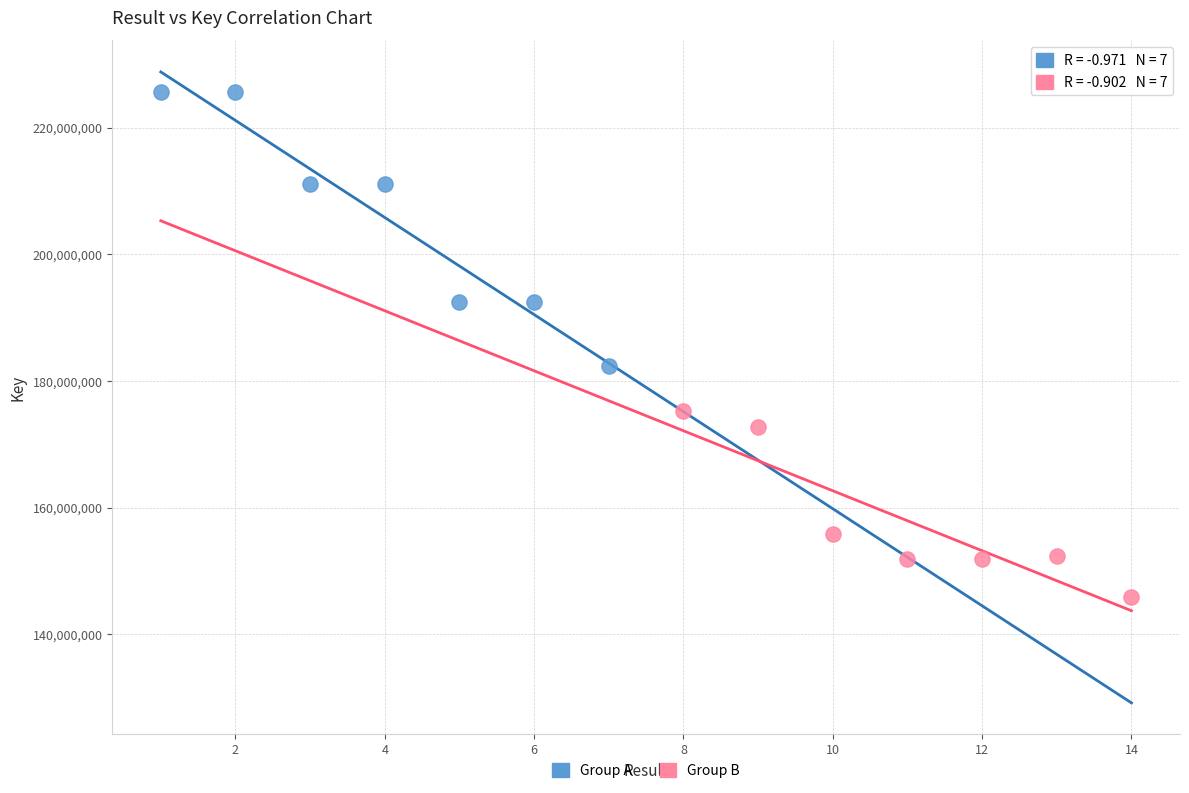

Which series reaches the minimum Y coordinate?

Group B